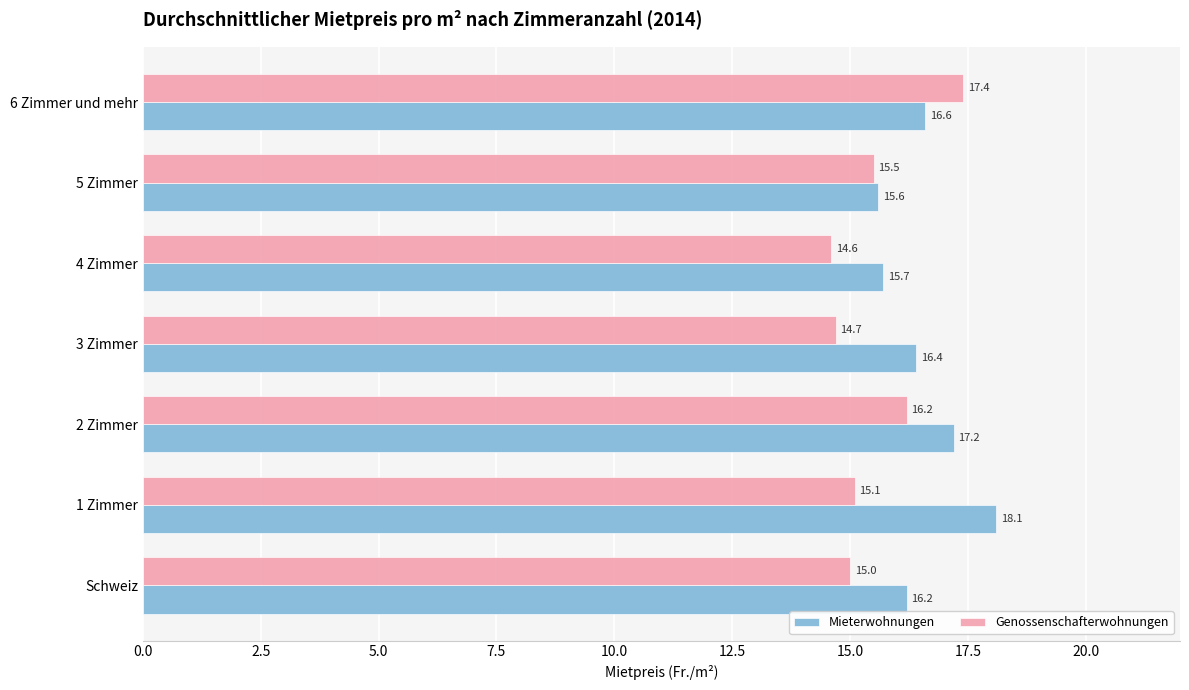

What is the highest value of the Genossenschafterwohnungen series?

17.4